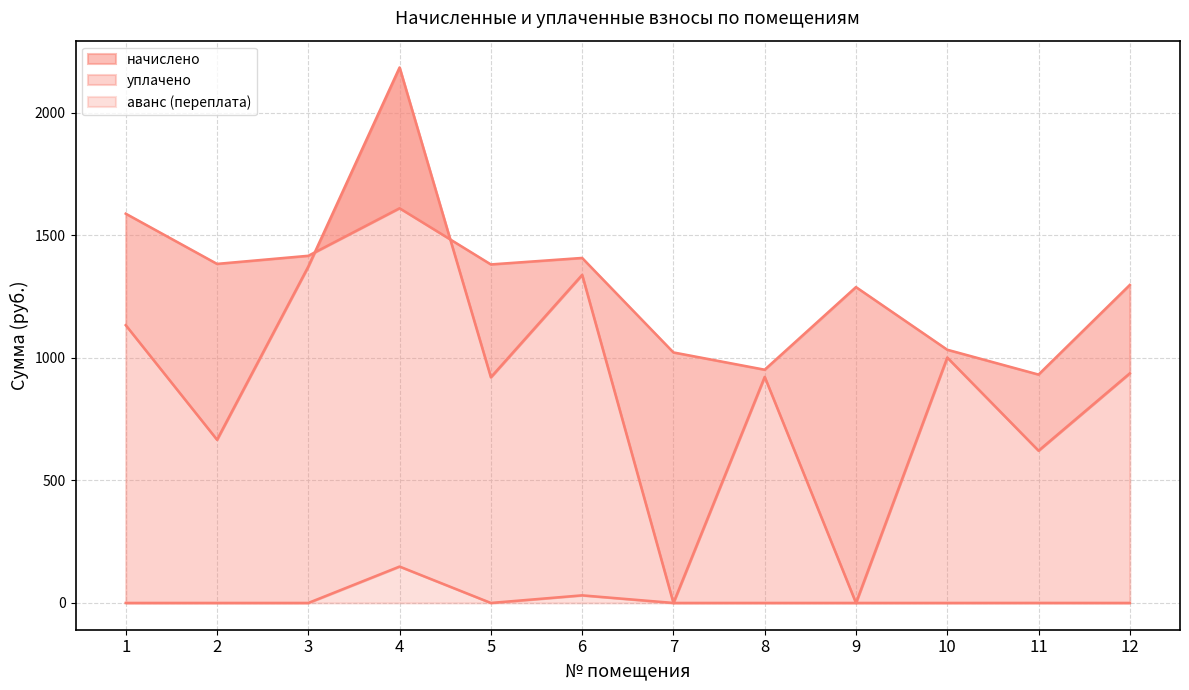

What is the value of the уплачено point at the 12th from the left?

936.5